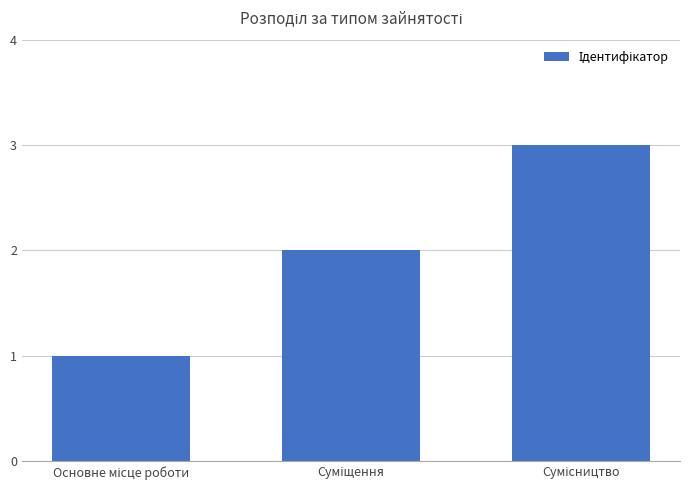

What is the greatest value displayed?

3